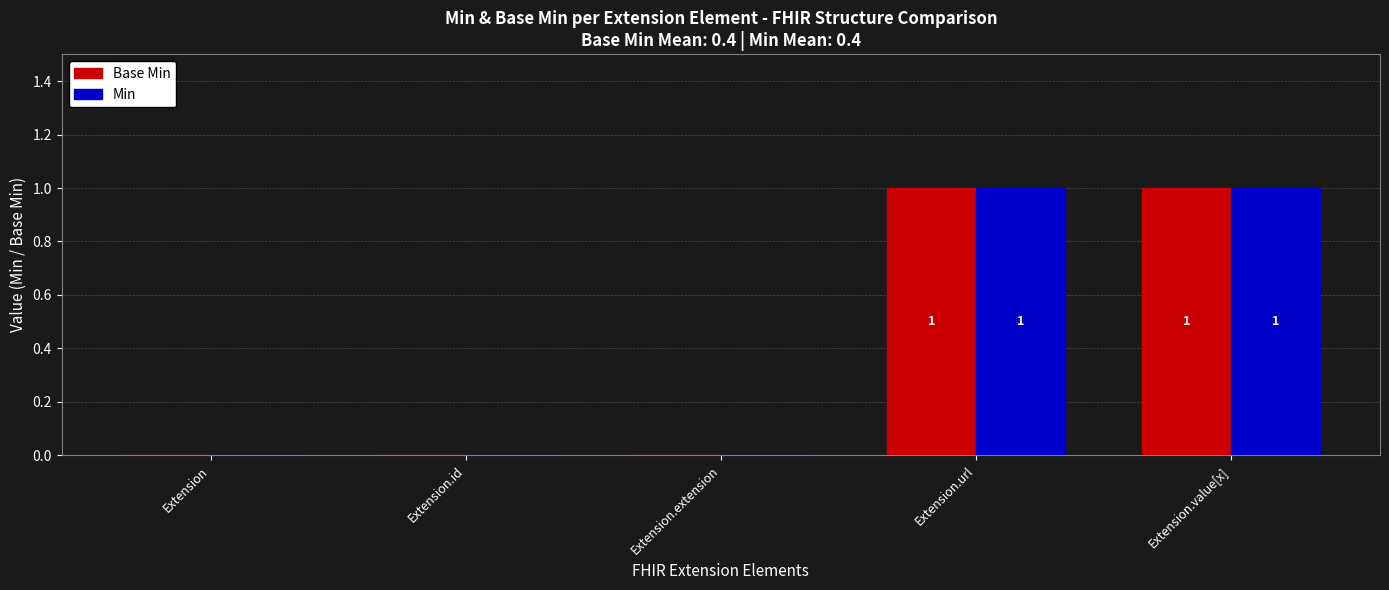

Reading left to right, transcribe all the data shown in this chart.

Base Min: 0	0	0	1	1
Min: 0	0	0	1	1